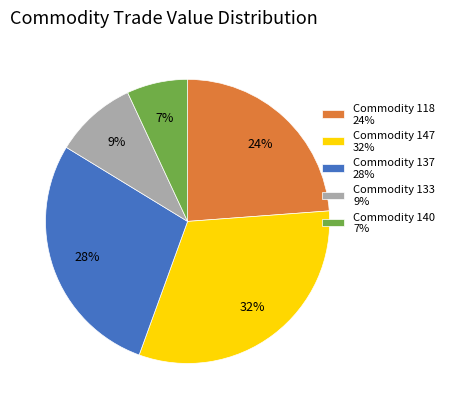

Is there any slice that represents more than half of the pie?

No